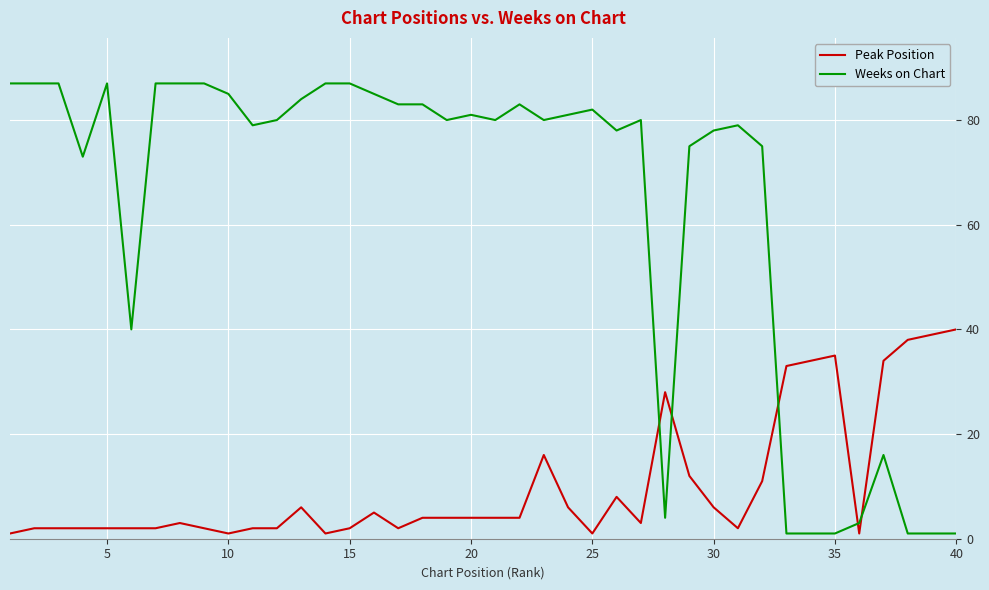

After their last crossing, which series has the higher values: Weeks on Chart or Peak Position?

Peak Position